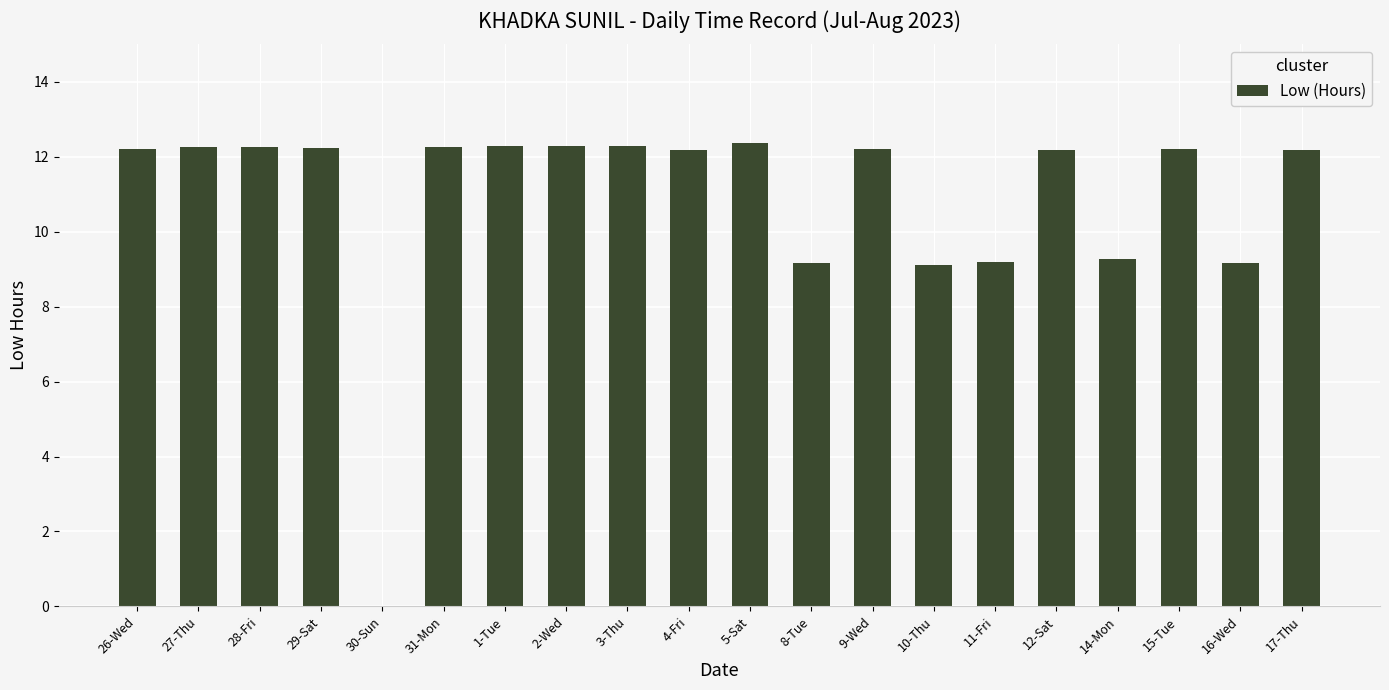

Count the number of data series in this chart.

1